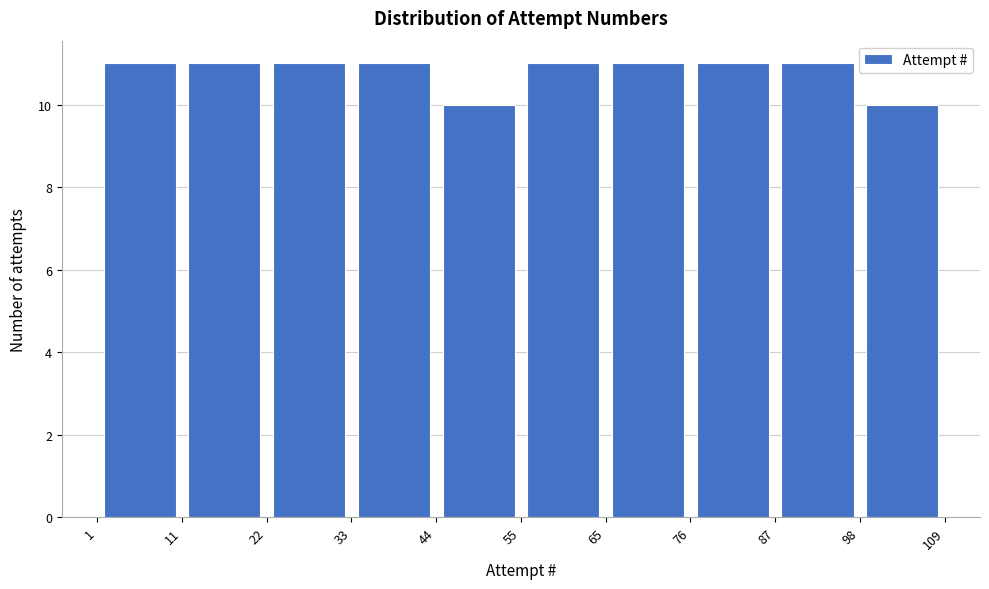

What is the height of the bar covering 87 to 98 on the x-axis? The values are not printed on the chart, so give them approximately, as read against the axis.

11